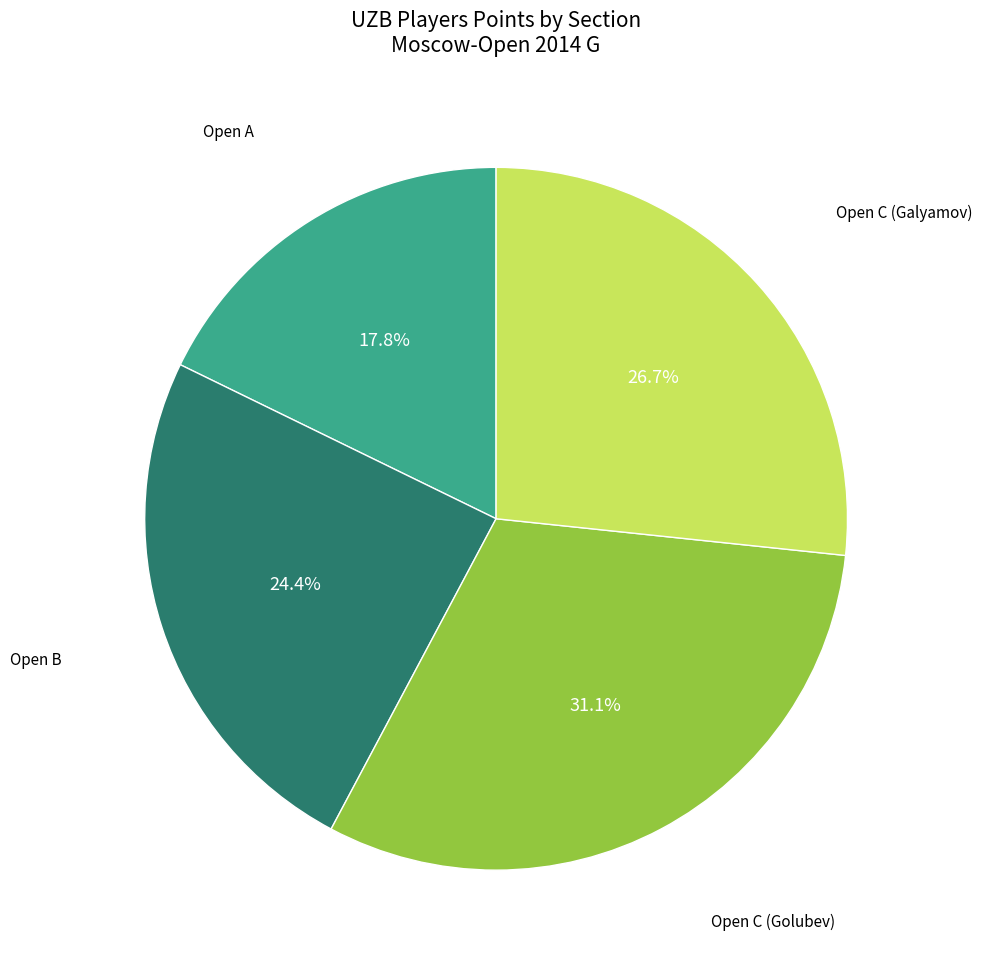

Is there any slice that represents more than half of the pie?

No